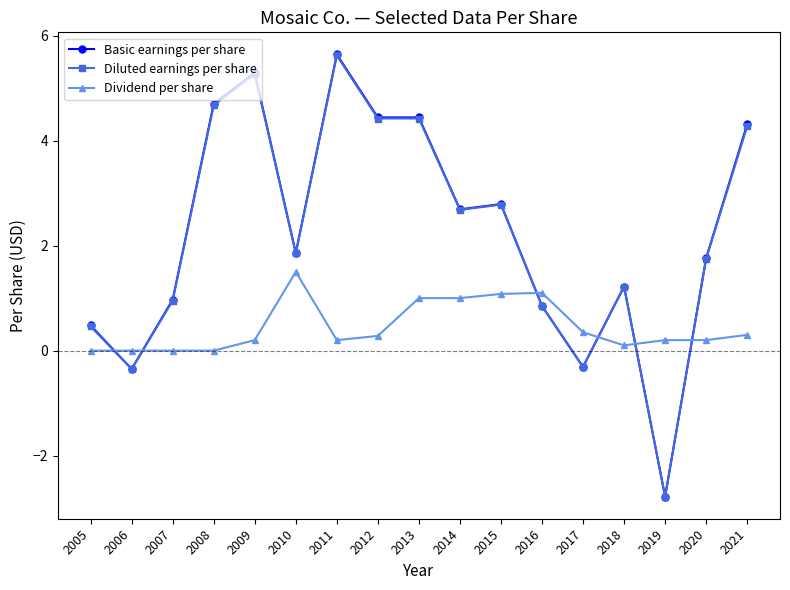

Which label corresponds to the smallest value in the chart?

2019